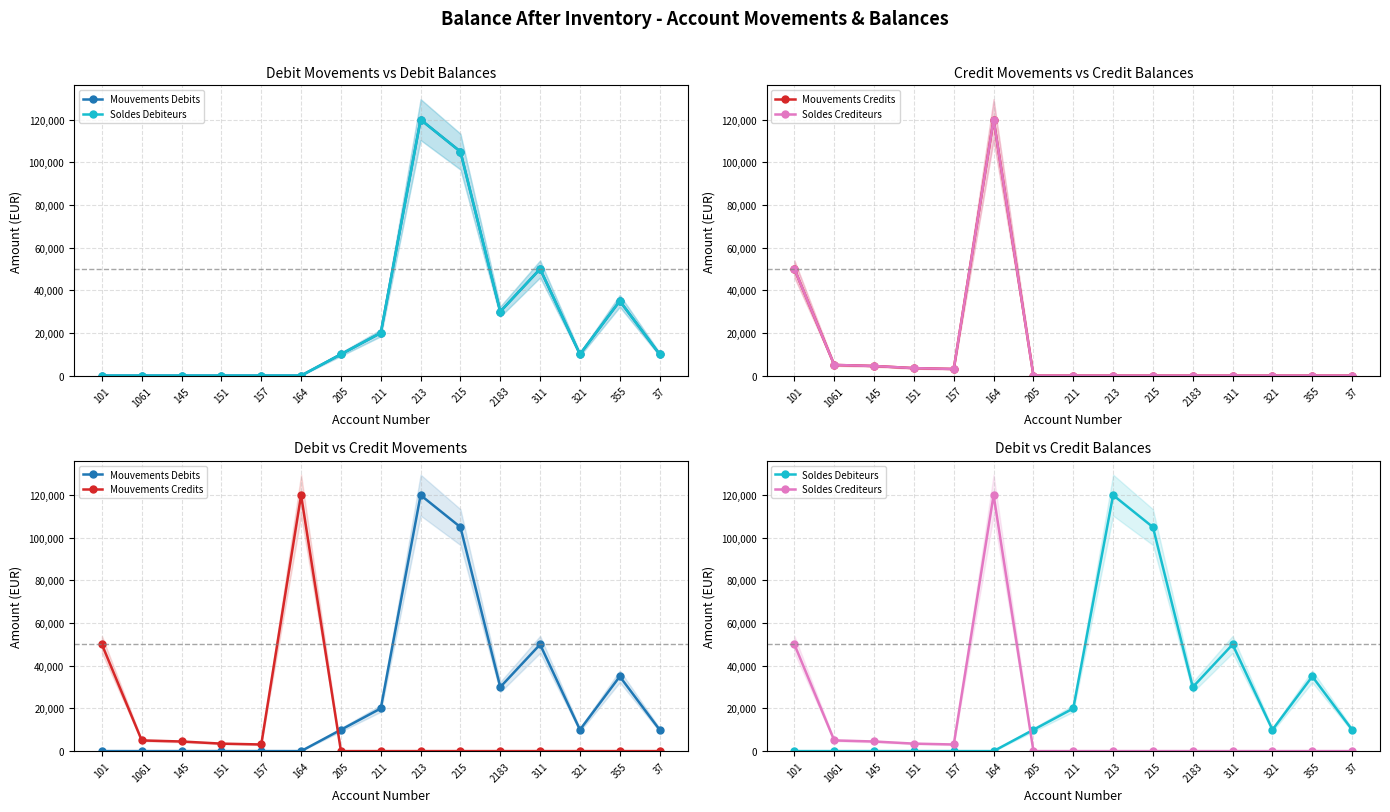

Does the chart display data point markers on the line(s)?

Yes